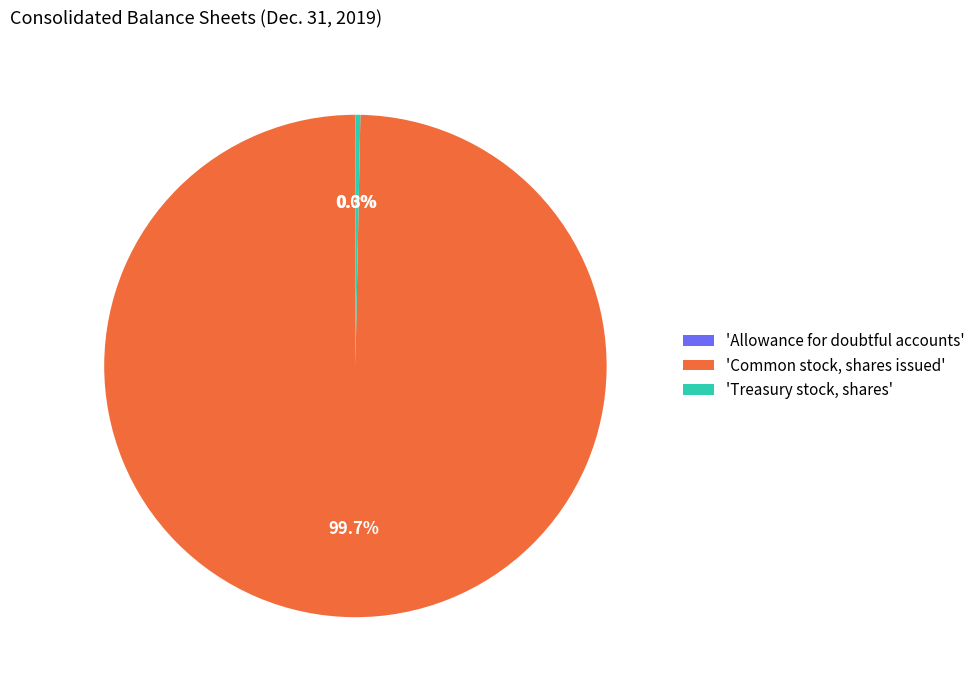

What is the largest slice in the pie chart?

'Common stock, shares issued'